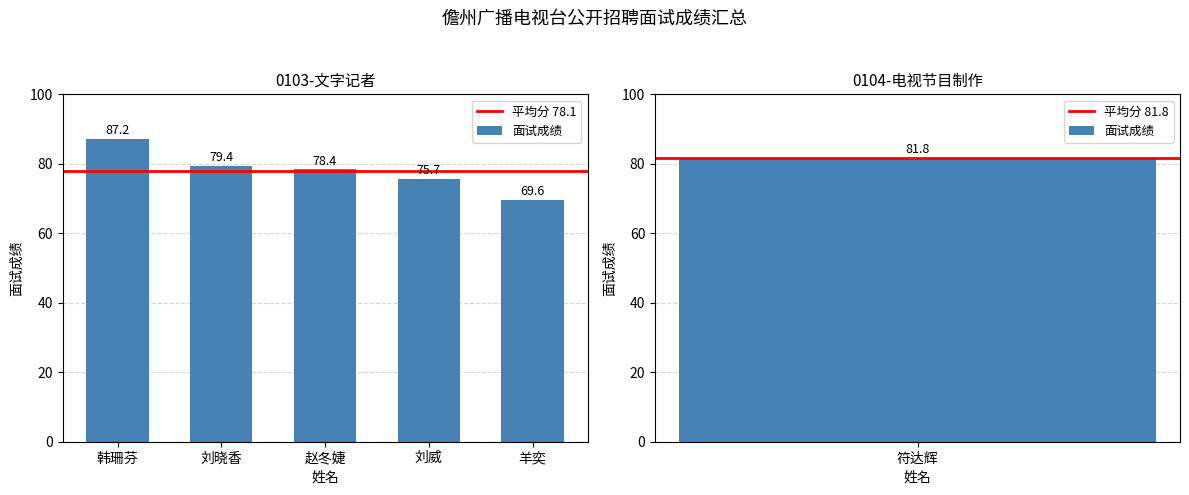

What is the smallest value displayed?

69.6